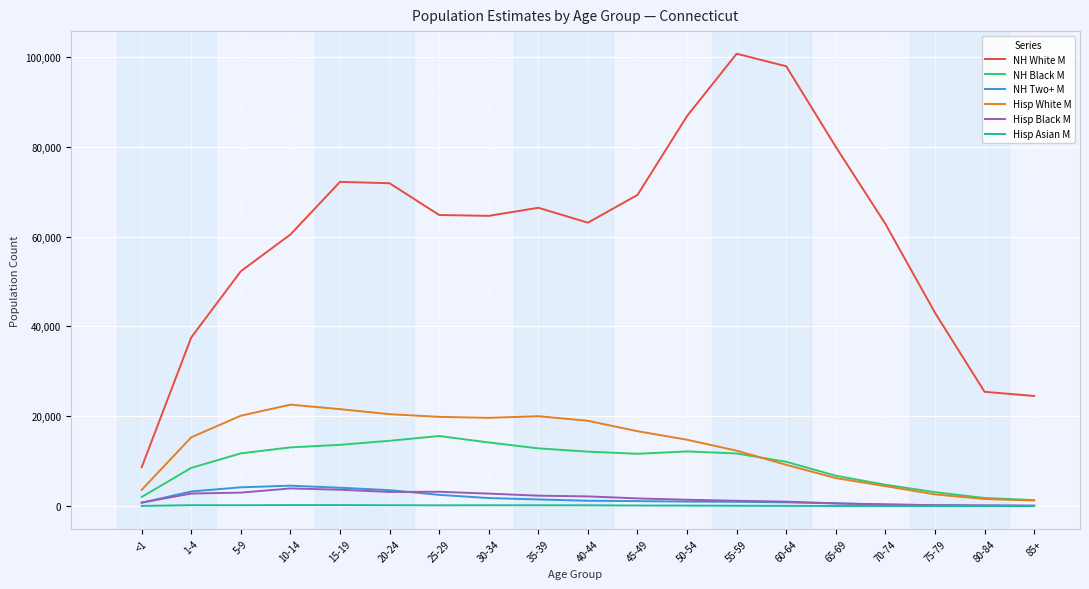

The value of Hisp White M at 40-44 is 18987. True or false?

True